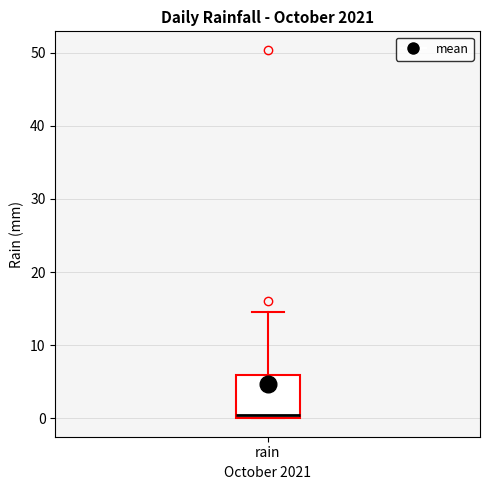

Where is the upper edge of the box for rain on the y-axis? The values are not printed on the chart, so give them approximately, as read against the axis.

6